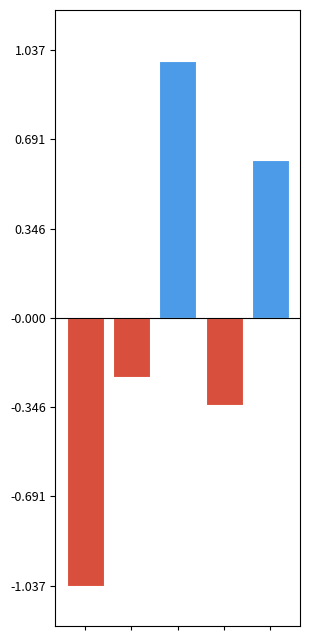

Does the chart contain stacked bars?

No